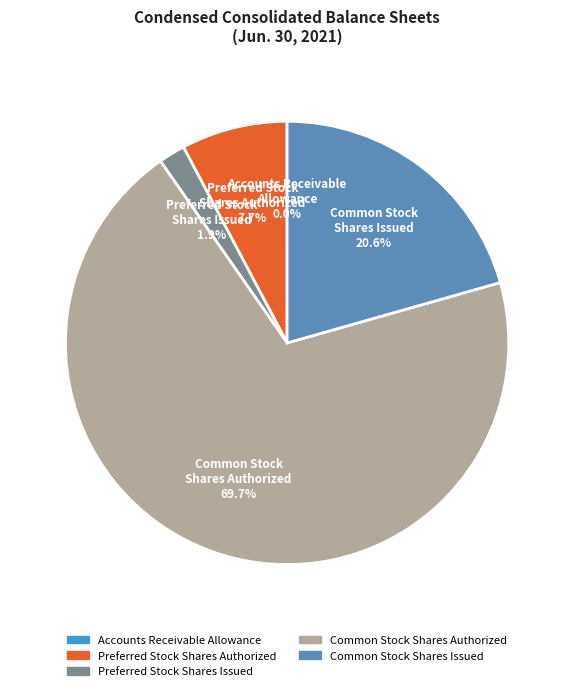

Which has a higher value, Common Stock Shares Issued or Preferred Stock Shares Authorized?

Common Stock Shares Issued